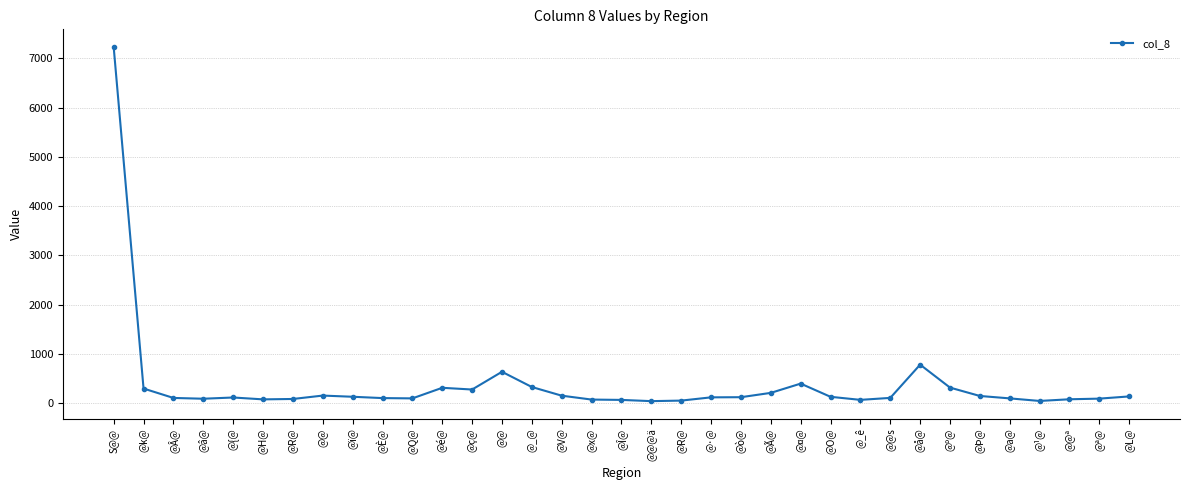

How many lines are shown in the chart?

1